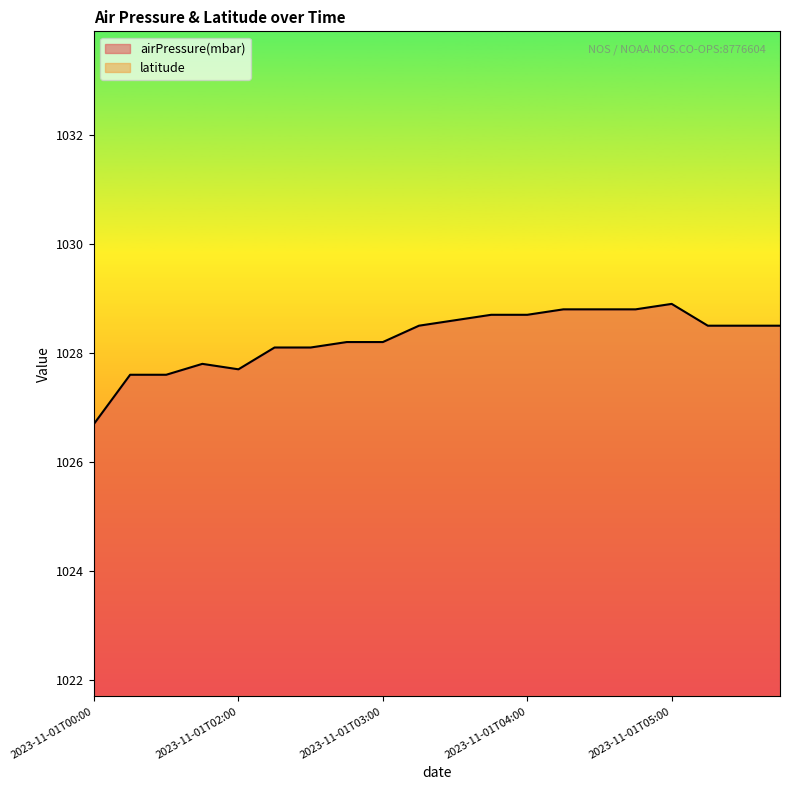

Rank the categories by value from lowest to highest.

2023-11-01T00:00, 2023-11-01T01:42, 2023-11-01T01:48, 2023-11-01T02:00, 2023-11-01T01:54, 2023-11-01T02:42, 2023-11-01T02:48, 2023-11-01T02:54, 2023-11-01T03:00, 2023-11-01T03:42, 2023-11-01T07:42, 2023-11-01T07:48, 2023-11-01T07:54, 2023-11-01T03:48, 2023-11-01T03:54, 2023-11-01T04:00, 2023-11-01T04:42, 2023-11-01T04:48, 2023-11-01T04:54, 2023-11-01T05:00